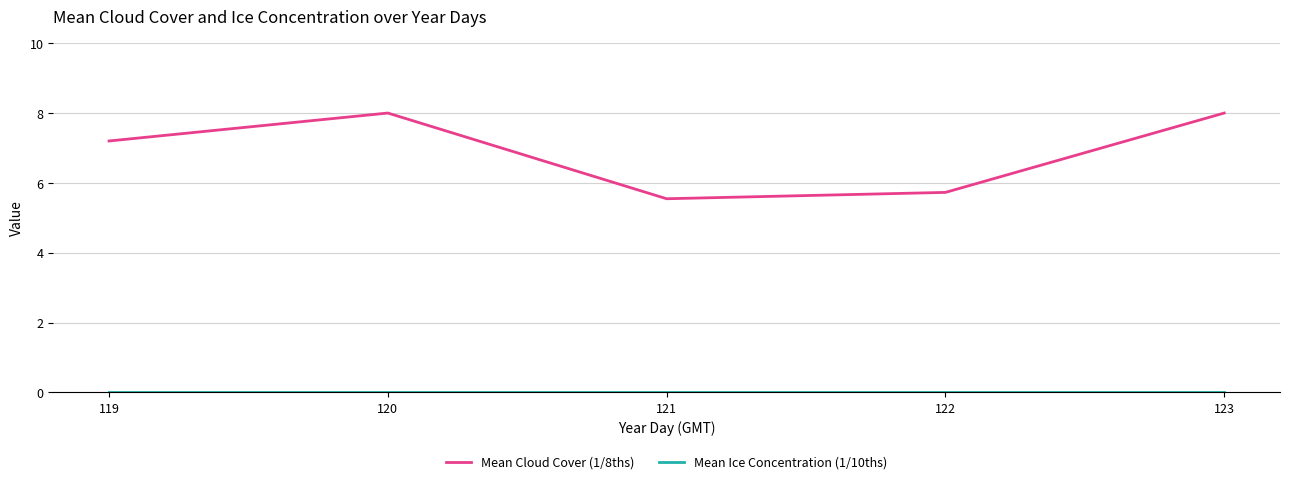

How many lines are shown in the chart?

2